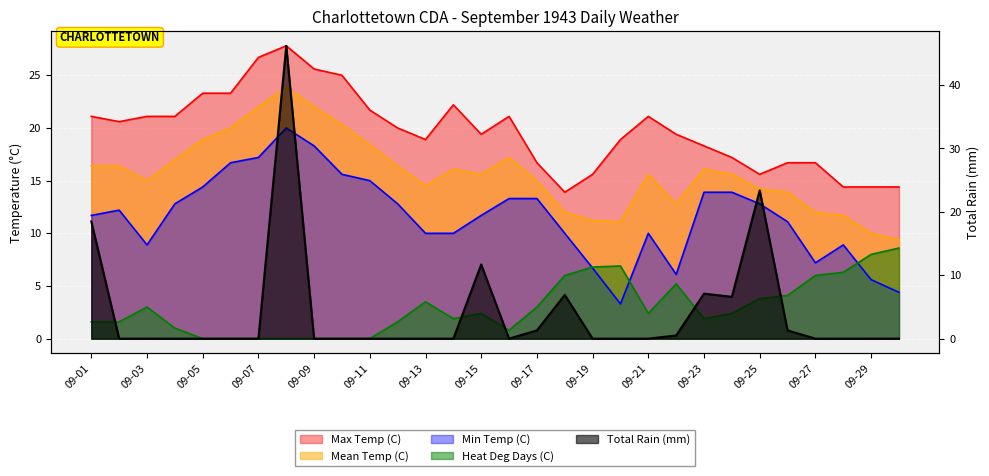

What is the total value across all series at 09-02?

50.8